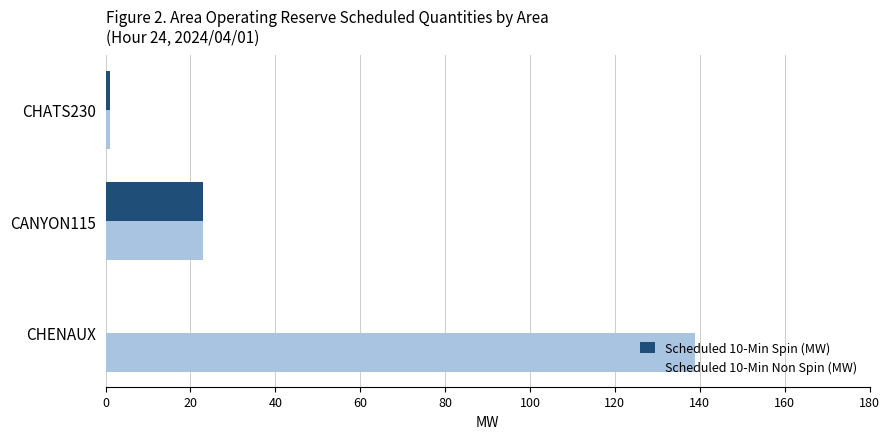

What is the maximum value for Scheduled 10-Min Non Spin (MW)?

139